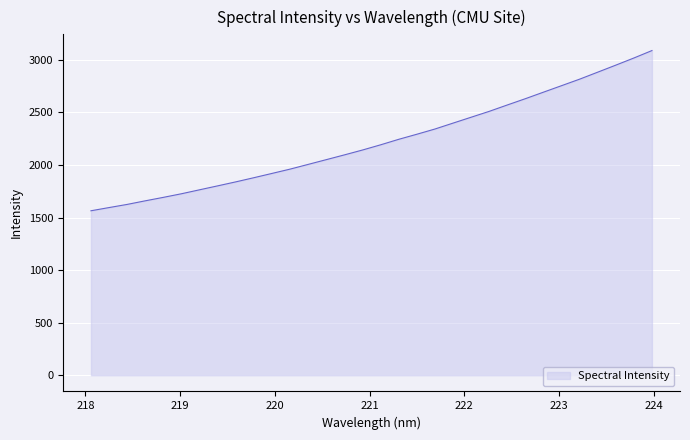

What is the difference between the maximum and minimum values?

1524.3